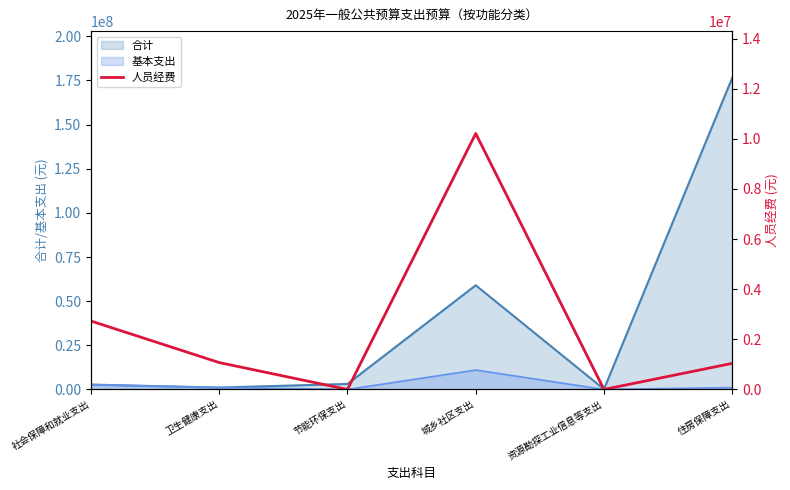

At which label does 合计 reach its peak?

住房保障支出